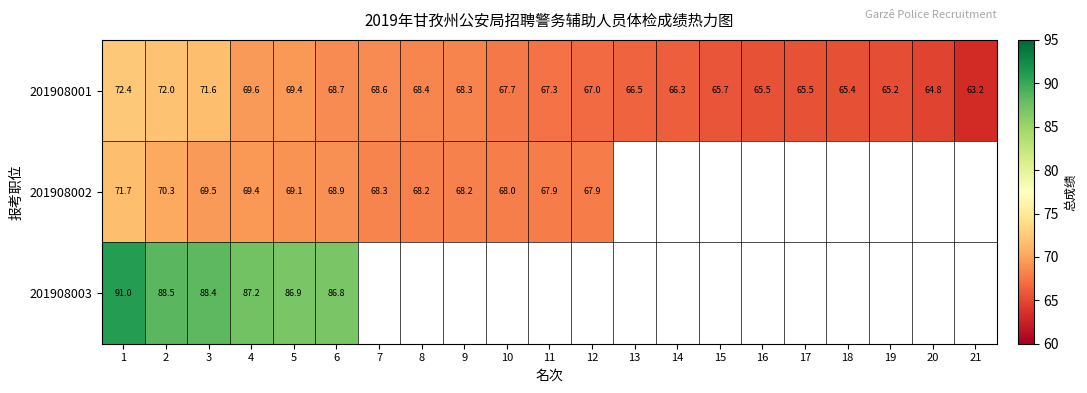

What is the difference between the 201908001 values at 20 and 10?

2.9